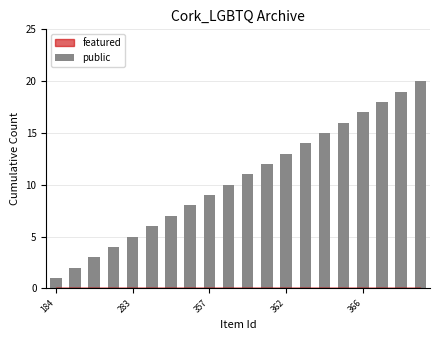

What is the greatest value displayed?

20